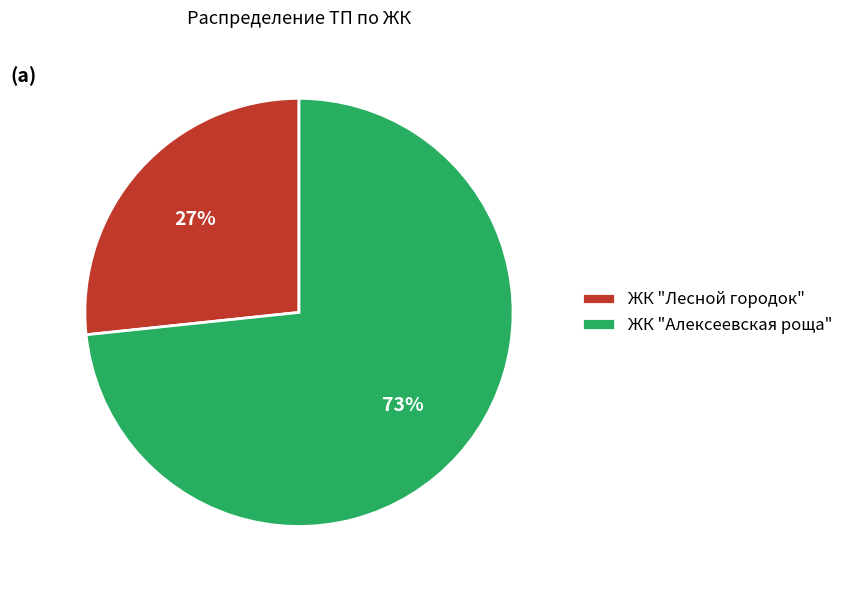

Is there a majority slice in this chart?

Yes